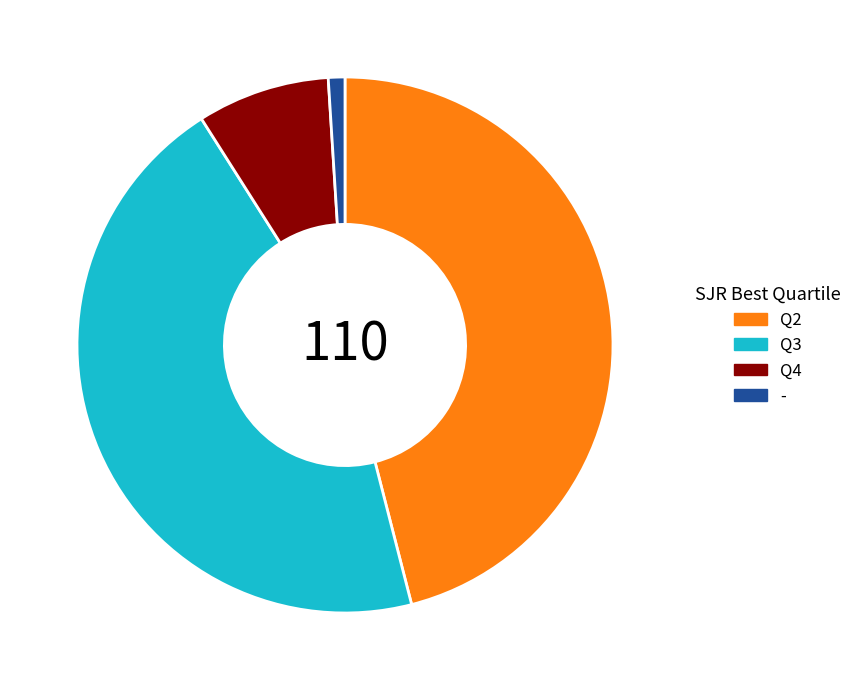

Is it true that Q3 is 45% of the pie?

True